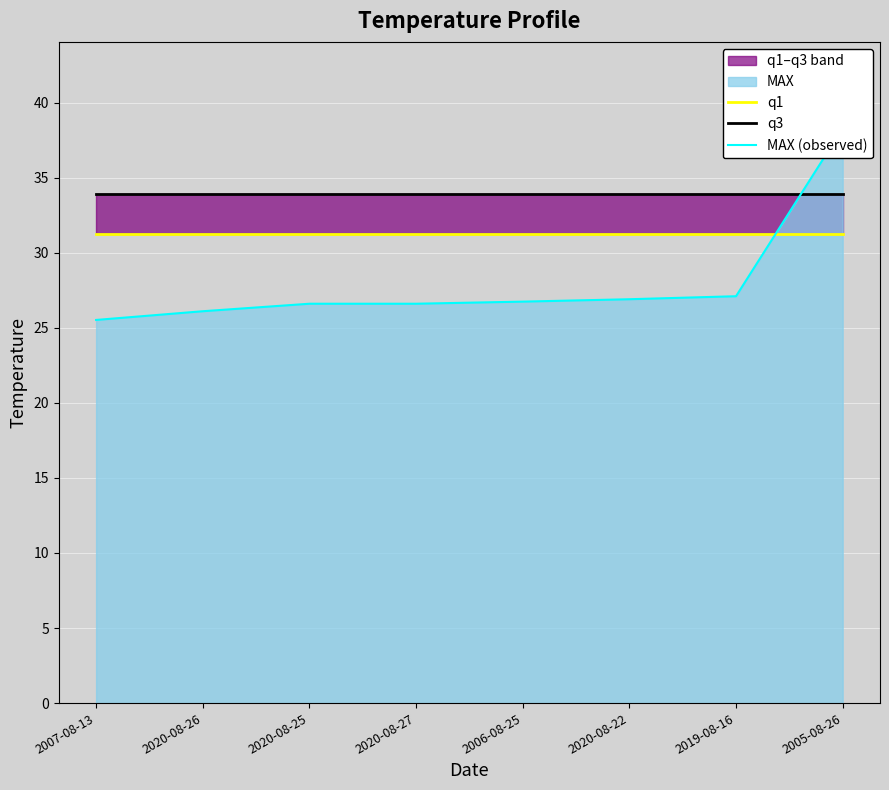

Where does the MAX (observed) series first go above 26?

2020-08-26